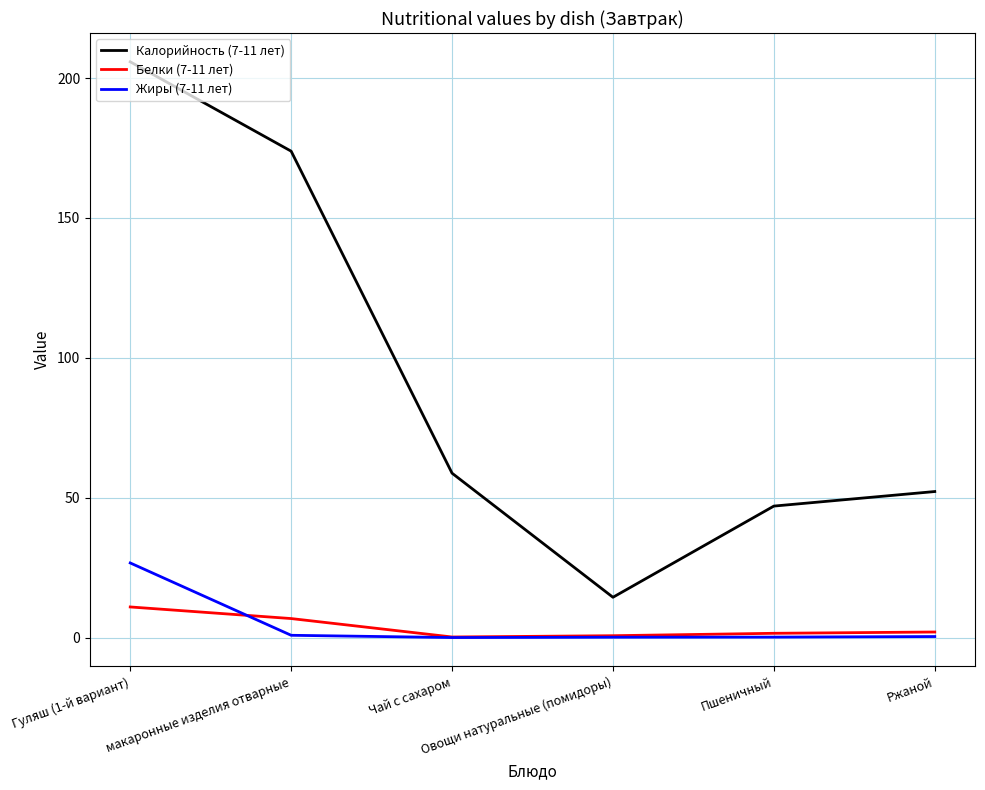

Where is Калорийность (7-11 лет) nearest to the value 110?

Чай с сахаром